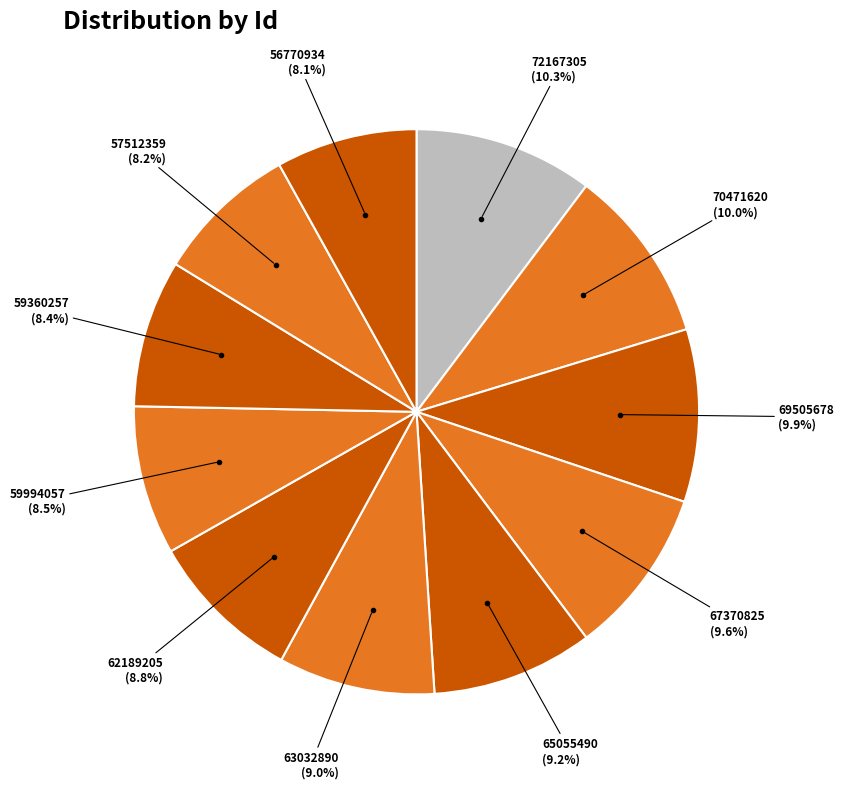

To the nearest percent, what is the average slice percentage?

9%